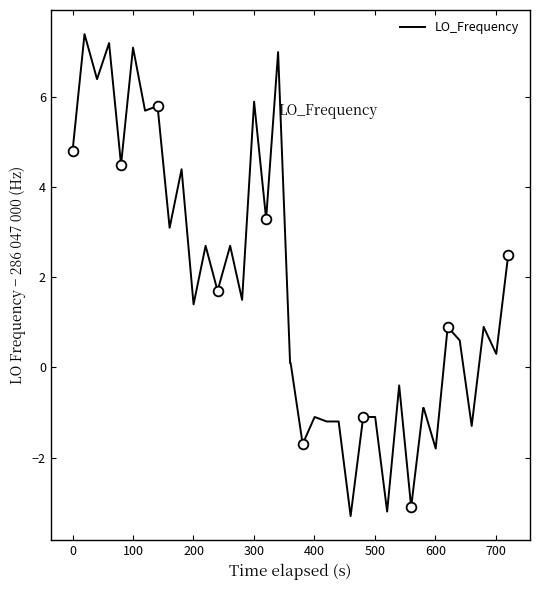

What is the sum of all values?

71.5